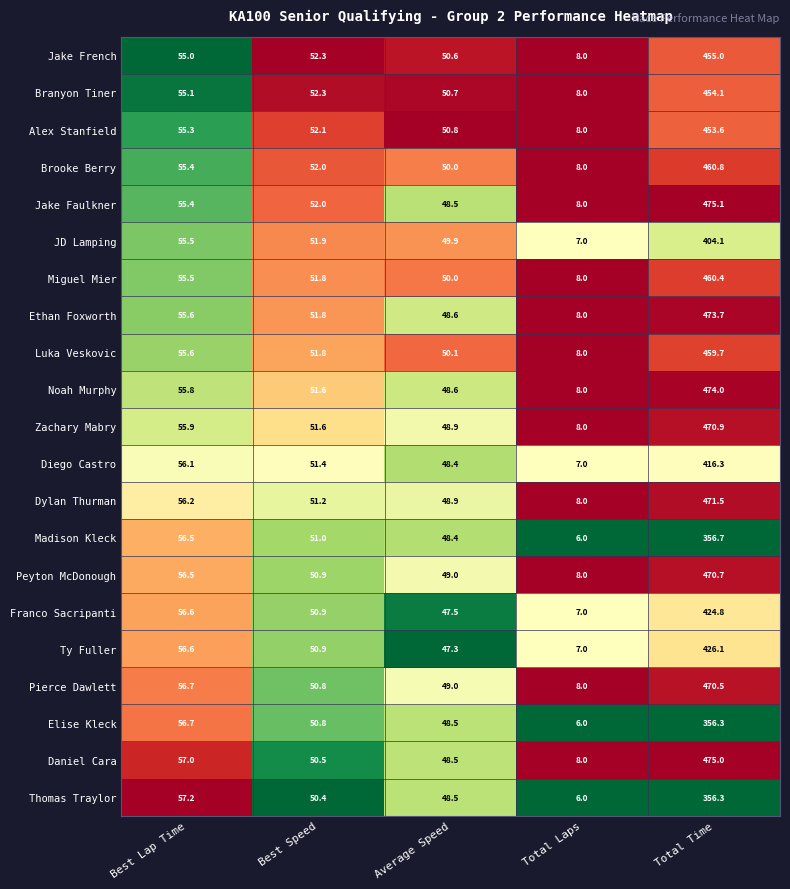

What is the total value across all series at Best Speed?

1080.0